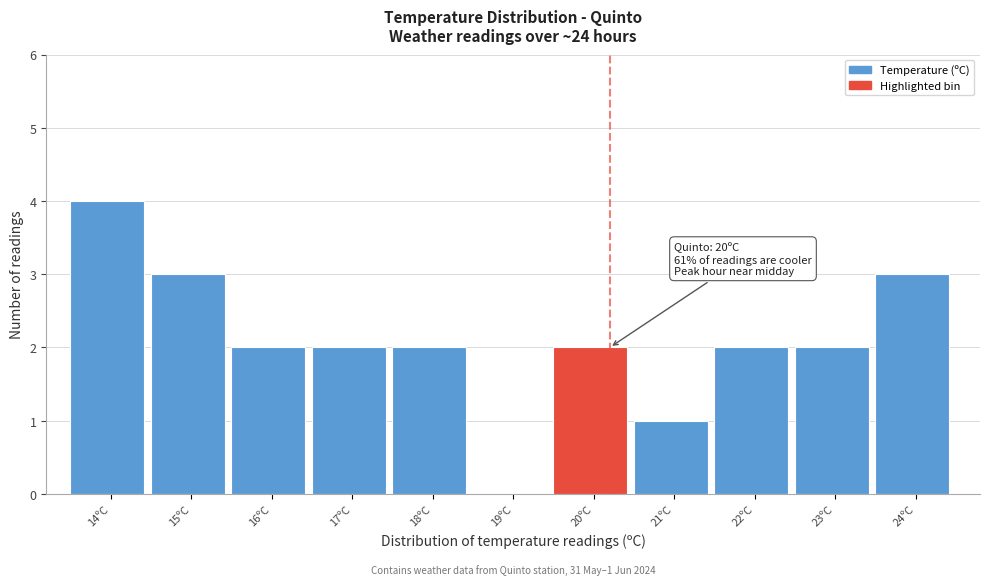

Reading right to left, extract all data points from this chart.

24ºC=3	23ºC=2	22ºC=2	21ºC=1	20ºC=2	19ºC=0	18ºC=2	17ºC=2	16ºC=2	15ºC=3	14ºC=4